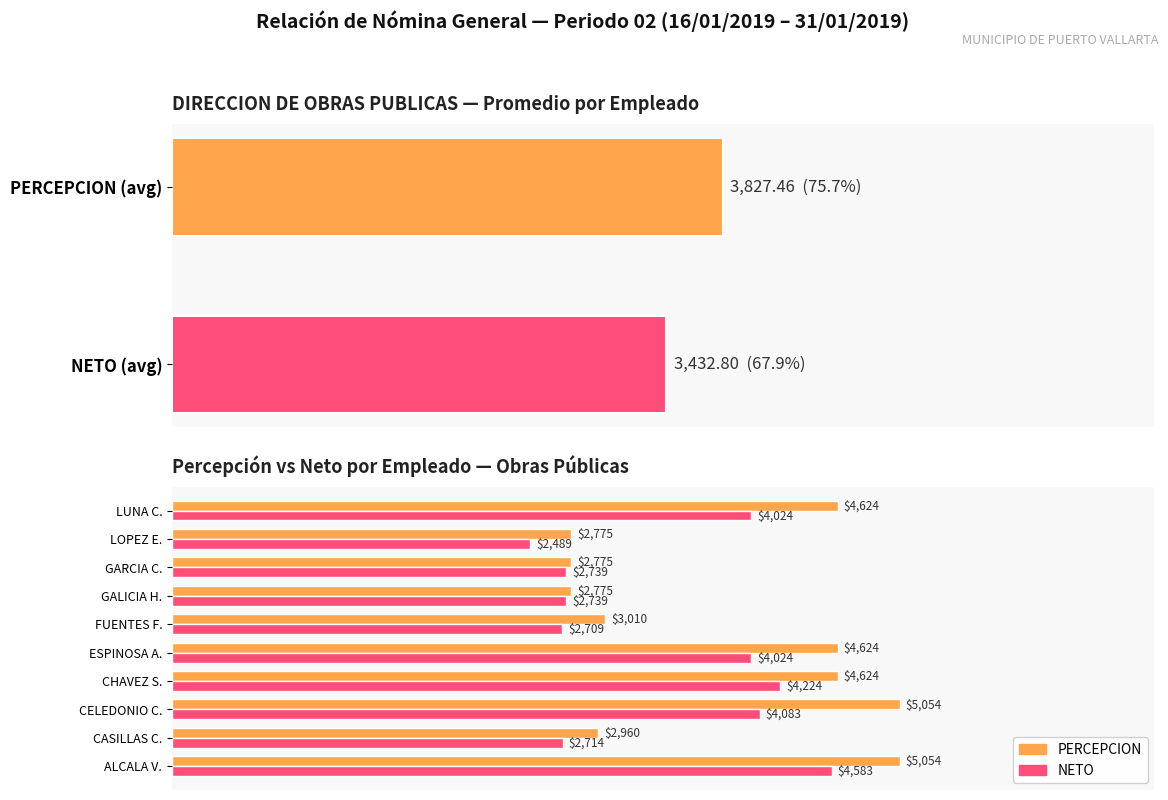

What is the lowest value of the PERCEPCION series?

2774.6